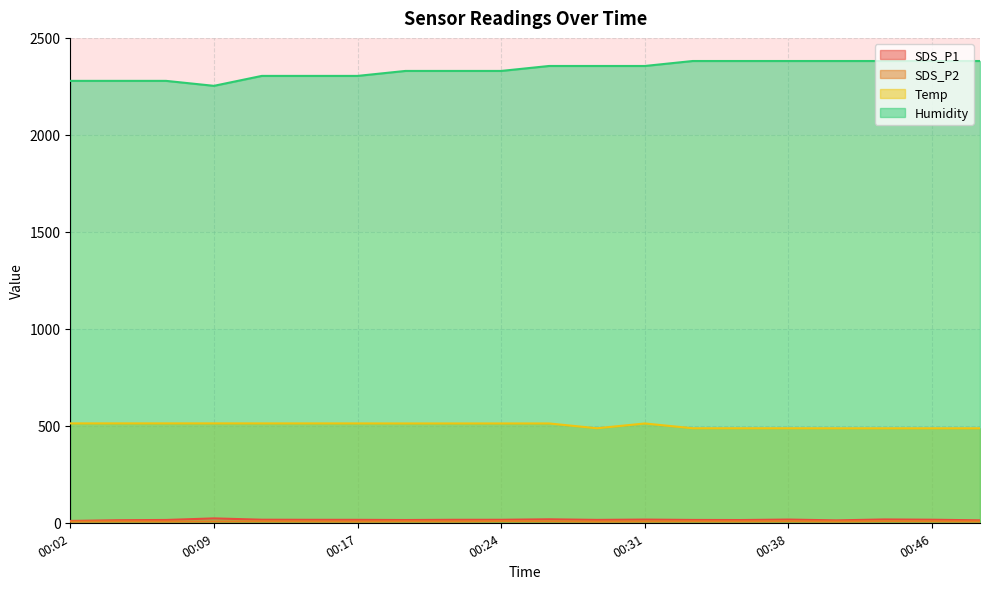

Where is SDS_P1 nearest to the value 16?

00:12